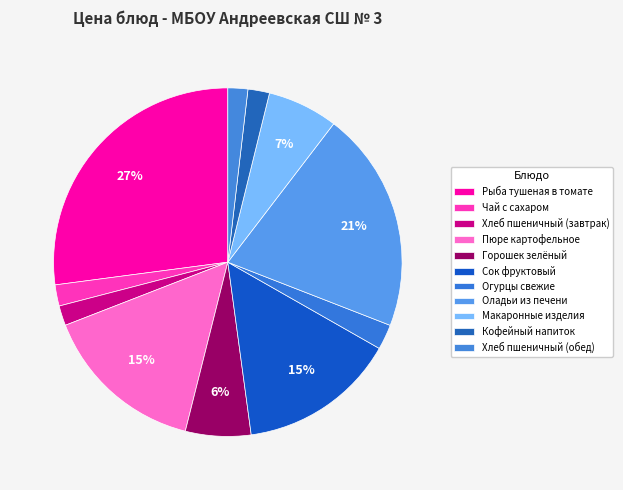

The Рыба тушеная в томате slice represents 27% of the pie. True or false?

True